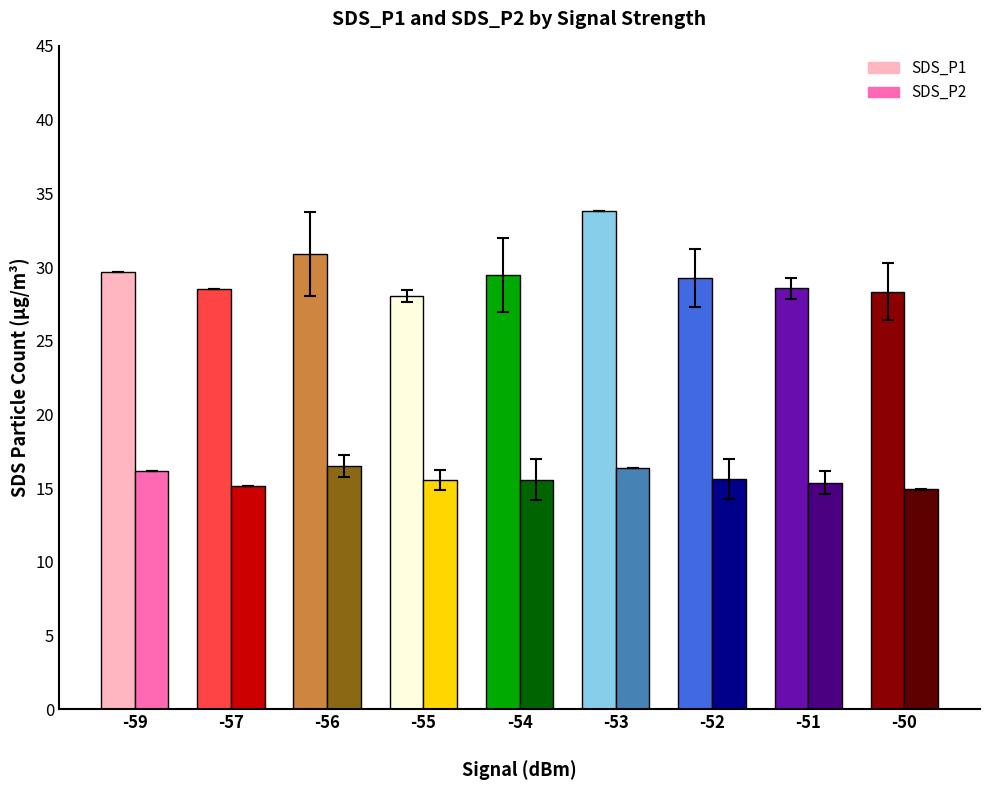

Which series has the largest total across all categories?

SDS_P1